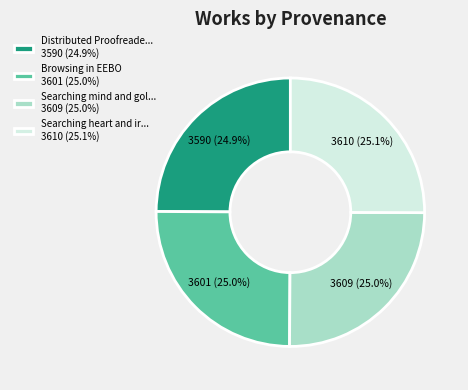

Is Distributed Proofreade... 3590 (24.9%) the majority of the pie?

No